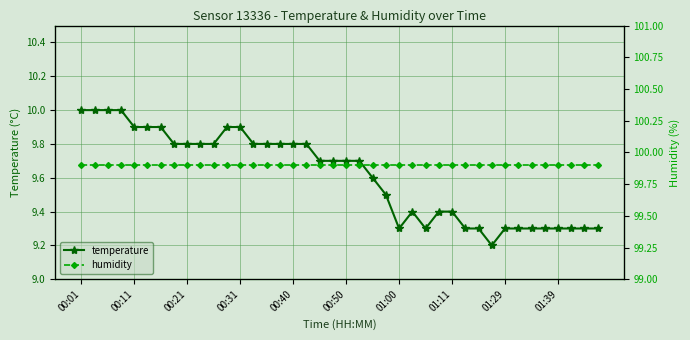

What is the minimum value for temperature?

9.2